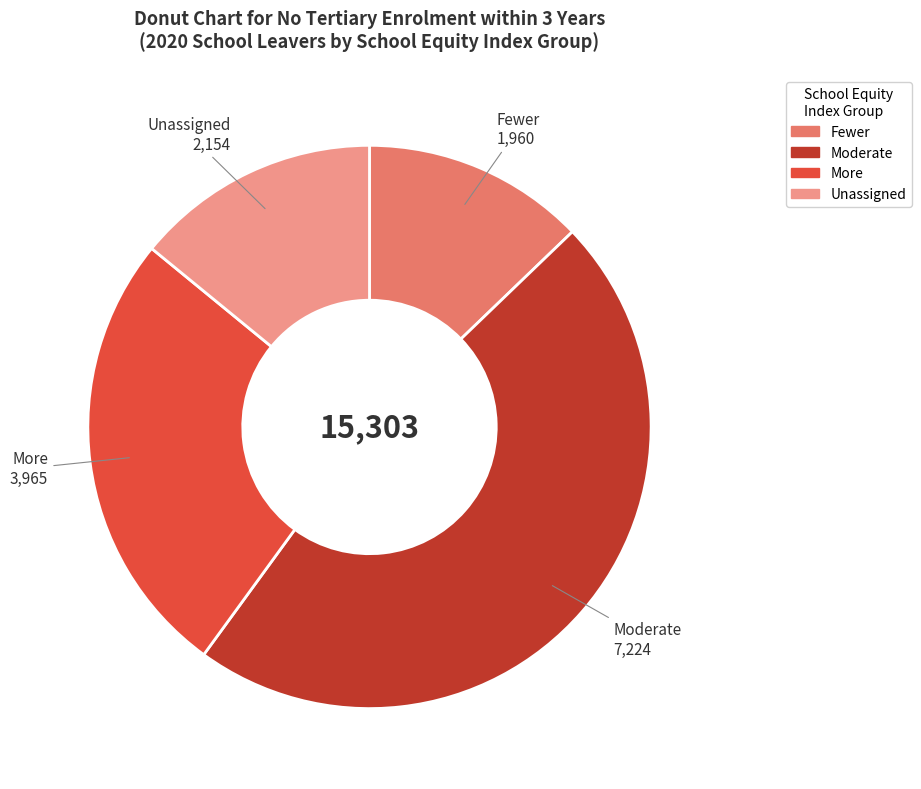

Which has a higher value, Unassigned or Fewer?

Unassigned